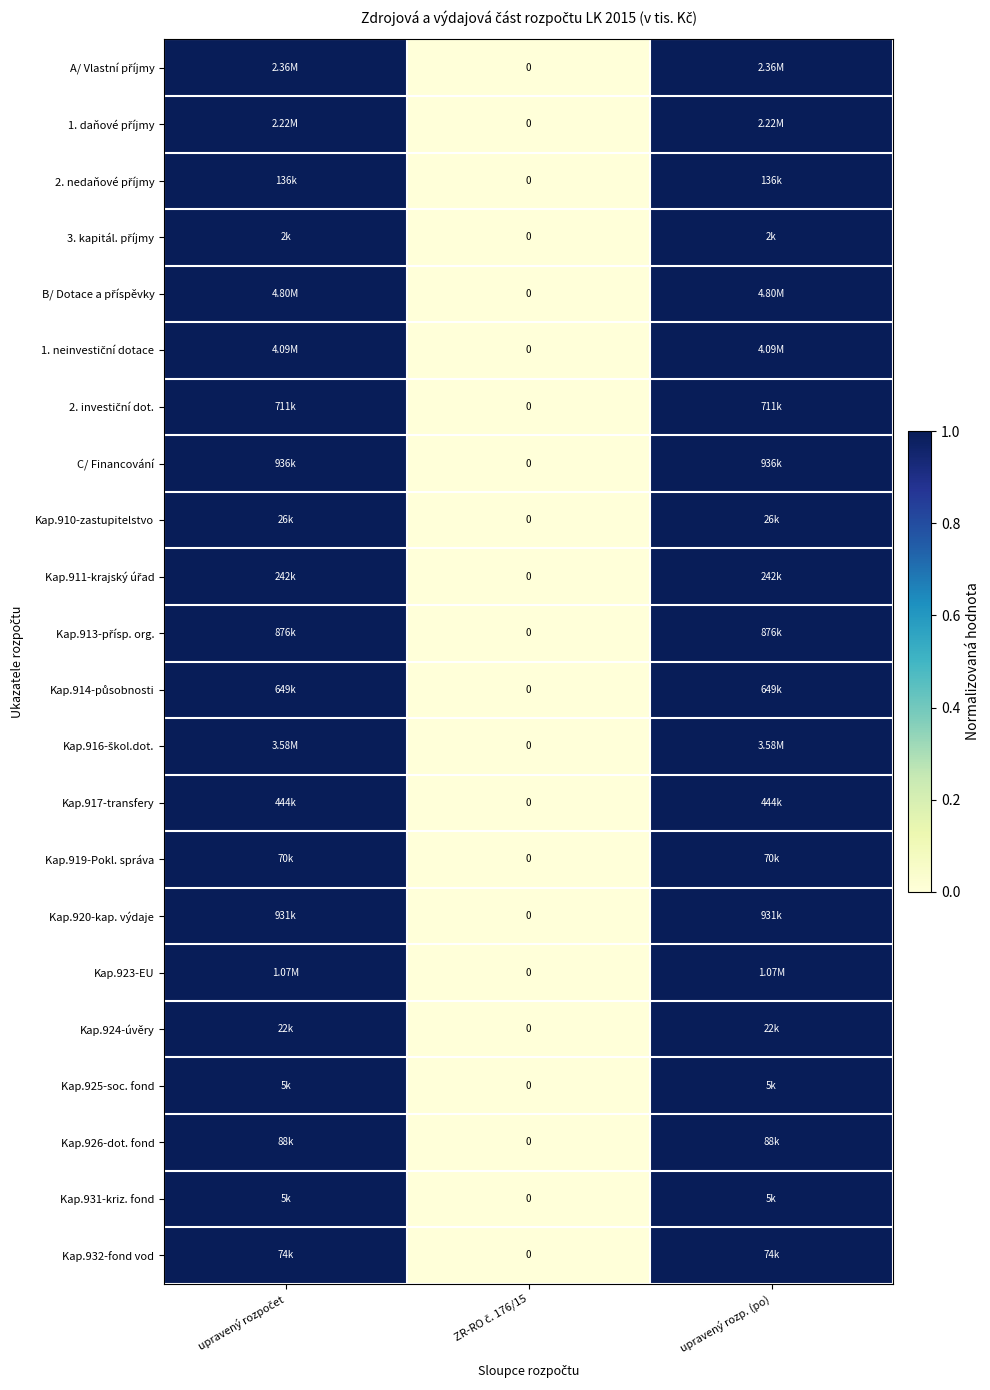

Rank the series at upravený rozp. (po) from lowest to highest value.

A/ Vlastní příjmy, 1. daňové příjmy, 2. nedaňové příjmy, 3. kapitál. příjmy, B/ Dotace a příspěvky, 1. neinvestiční dotace, 2. investiční dot., C/ Financování, Kap.910-zastupitelstvo, Kap.911-krajský úřad, Kap.913-přísp. org., Kap.914-působnosti, Kap.916-škol.dot., Kap.917-transfery, Kap.919-Pokl. správa, Kap.920-kap. výdaje, Kap.923-EU, Kap.924-úvěry, Kap.925-soc. fond, Kap.926-dot. fond, Kap.931-kriz. fond, Kap.932-fond vod